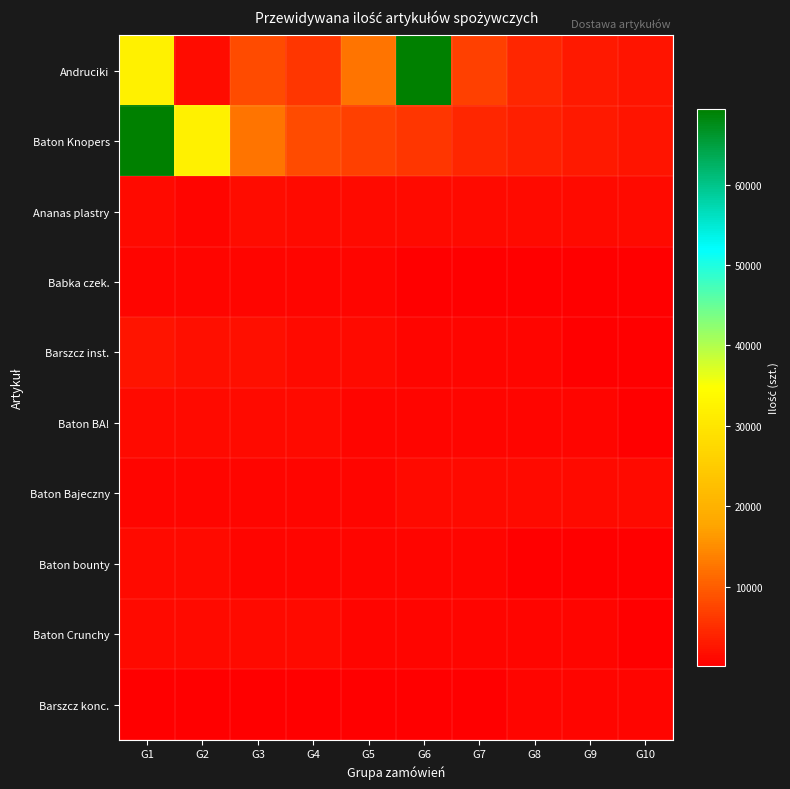

Reading right to left, what are all the values shown in this chart?

Andruciki: G10=2497.0	G9=2801.7	G8=4221.8	G7=7010.3	G6=69414.4	G5=12351.9	G4=5957.6	G3=8124.0	G2=1460.0	G1=32208.0
Baton Knopers: G10=2497.0	G9=2801.7	G8=3395.0	G7=4221.8	G6=5957.6	G5=7010.3	G4=8124.0	G3=12351.9	G2=32208.0	G1=69414.4
Ananas plastry: G10=1303.5	G9=1195.7	G8=1195.7	G7=1287.0	G6=1251.0	G5=1342.0	G4=1303.5	G3=1460.0	G2=676.5	G1=1372.8
Babka czek.: G10=110.0	G9=137.5	G8=158.4	G7=233.2	G6=145.2	G5=693.0	G4=871.2	G3=765.6	G2=700.0	G1=800.0
Barszcz inst.: G10=158.4	G9=312.0	G8=693.0	G7=765.6	G6=871.2	G5=1251.0	G4=1342.0	G3=1836.0	G2=1929.4	G1=2272.0
Baton BA!: G10=312.0	G9=693.0	G8=700.0	G7=765.6	G6=800.0	G5=871.2	G4=1195.7	G3=1303.5	G2=1287.0	G1=1251.0
Baton Bajeczny: G10=1342.0	G9=1303.5	G8=1287.0	G7=1195.7	G6=1251.0	G5=871.2	G4=800.0	G3=700.0	G2=693.0	G1=765.6
Baton bounty: G10=158.4	G9=233.2	G8=312.0	G7=693.0	G6=700.0	G5=765.6	G4=800.0	G3=871.2	G2=1195.7	G1=1303.5
Baton Crunchy: G10=312.0	G9=693.0	G8=700.0	G7=765.6	G6=800.0	G5=871.2	G4=1303.5	G3=1195.7	G2=1251.0	G1=1287.0
Barszcz konc.: G10=765.6	G9=700.0	G8=693.0	G7=312.0	G6=158.4	G5=137.5	G4=110.0	G3=89.0	G2=145.2	G1=233.2